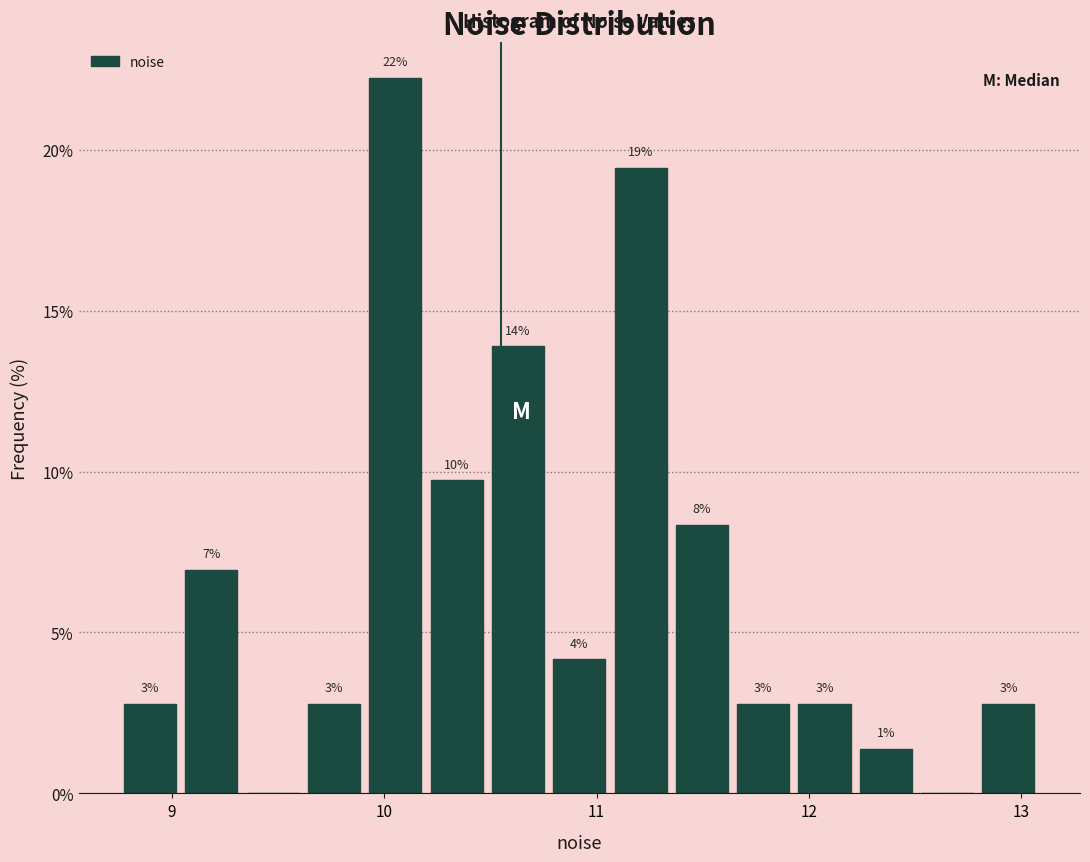

Read against the x-axis, roughly where is the centre of the tallest bar?

10.1